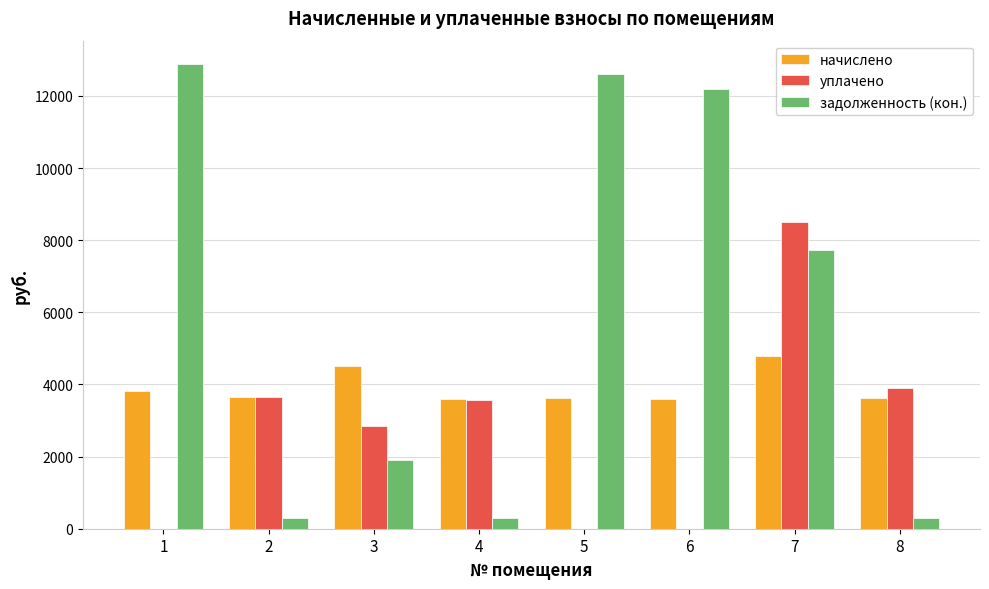

Is the value of задолженность (кон.) at 1 greater than the value of начислено at 2?

Yes